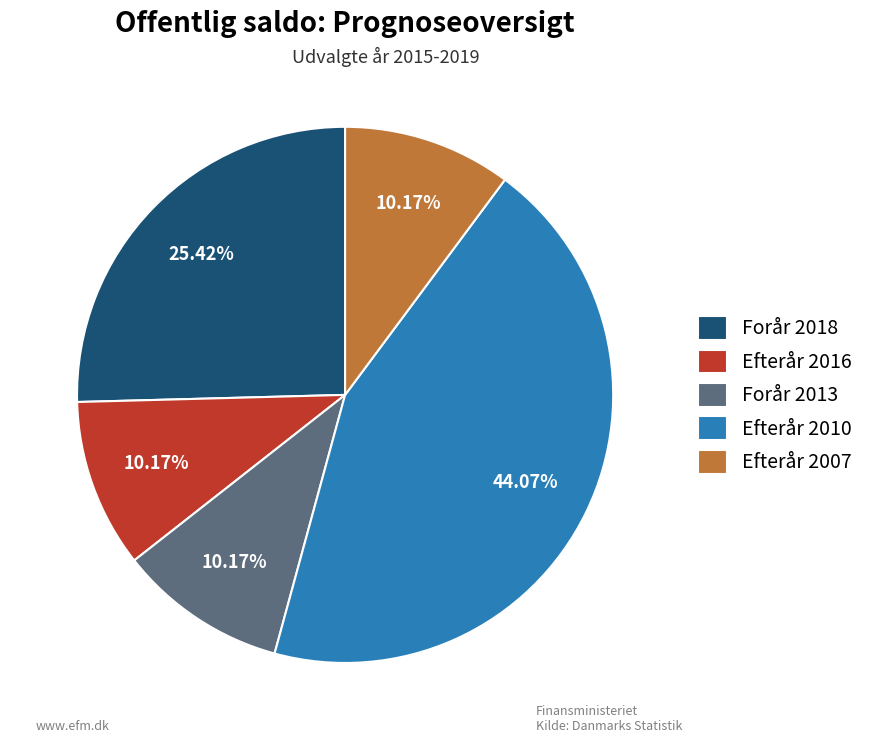

Is there any slice that represents more than half of the pie?

No